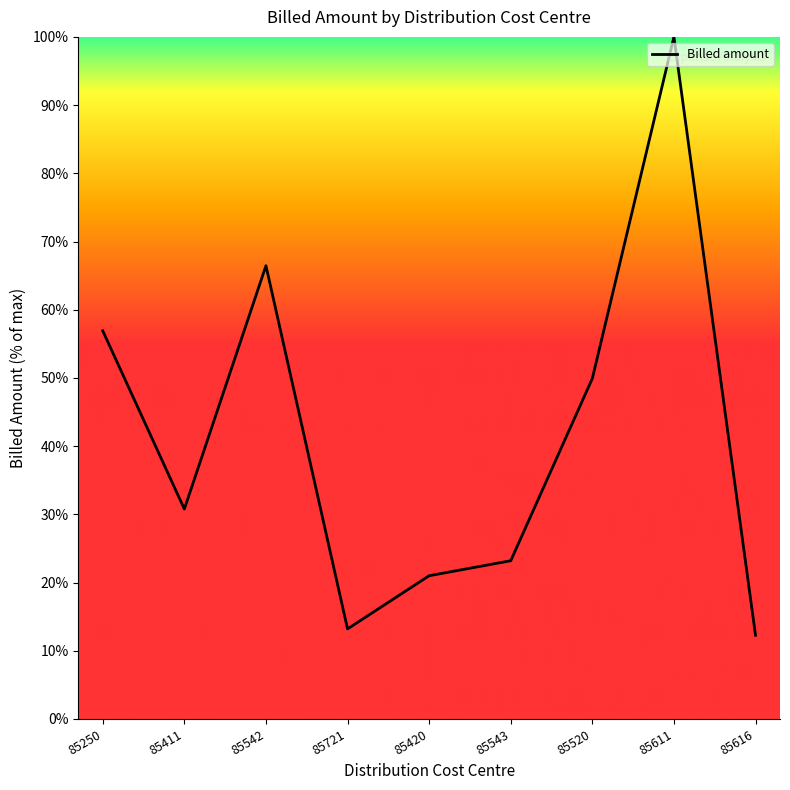

What is the difference between the values at 85543 and 85721?

10.0